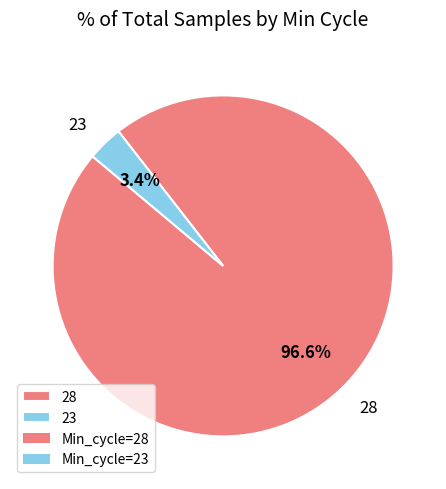

Do 28 and 23 together represent more than half of the pie?

Yes